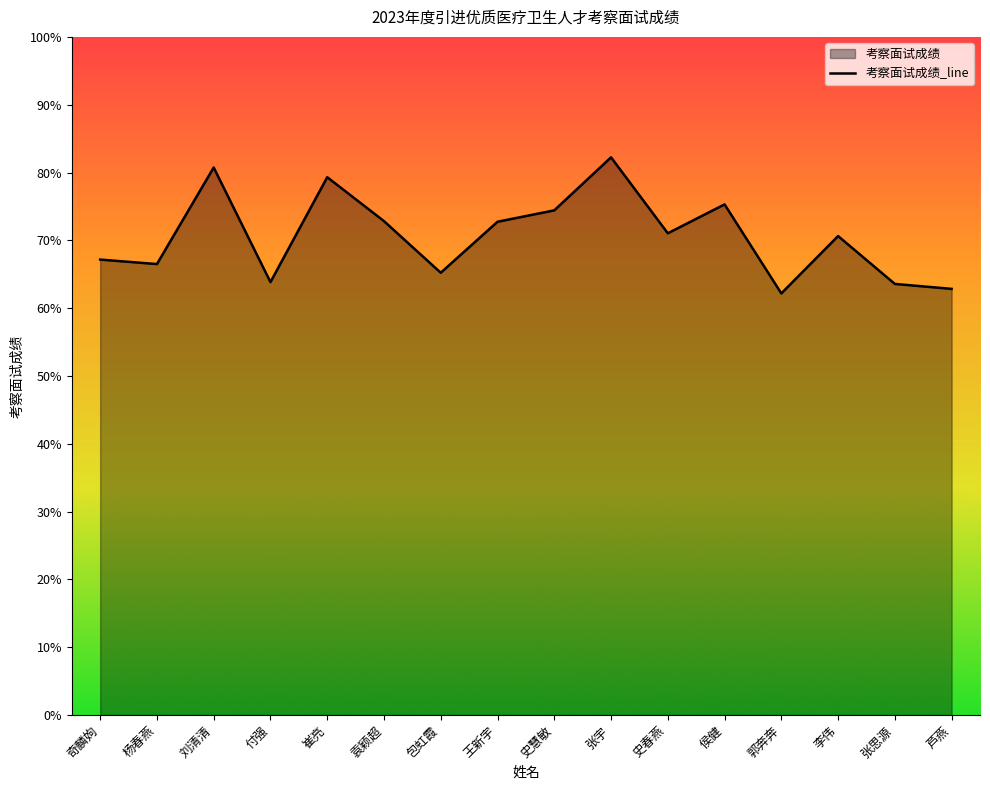

Which label corresponds to the smallest value in the chart?

郭奔奔